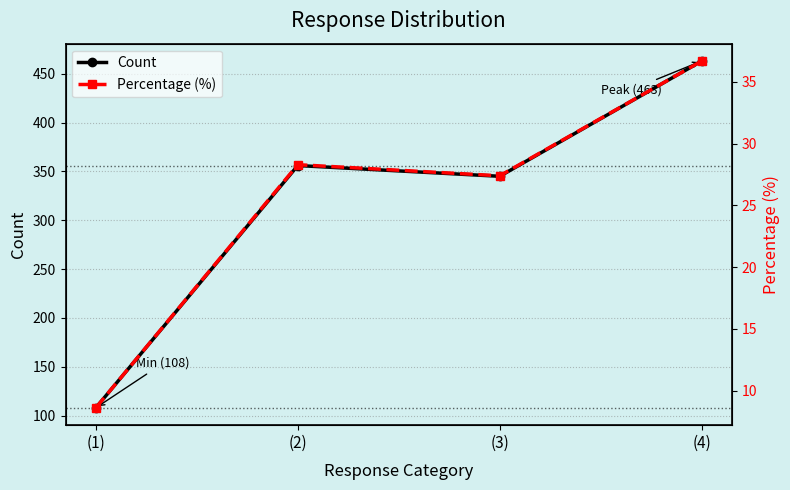

What is the label of the 2nd point from the right?

(3)